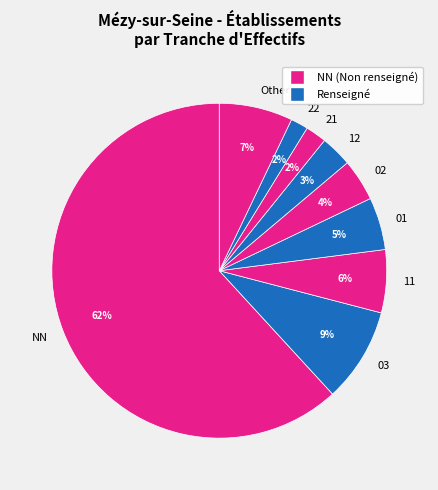

To the nearest percent, what is the difference between the largest and smallest slice percentages?

60%